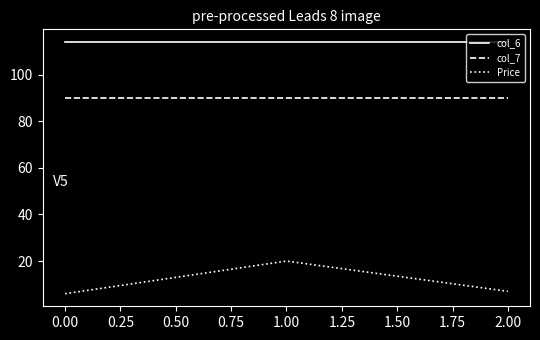

The value of Price at 2.00 is 12.3. True or false?

False